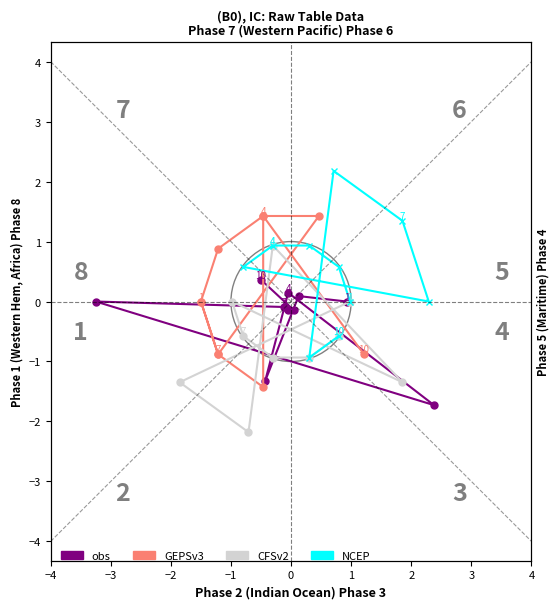

What is the minimum value shown in the chart?

-2.2